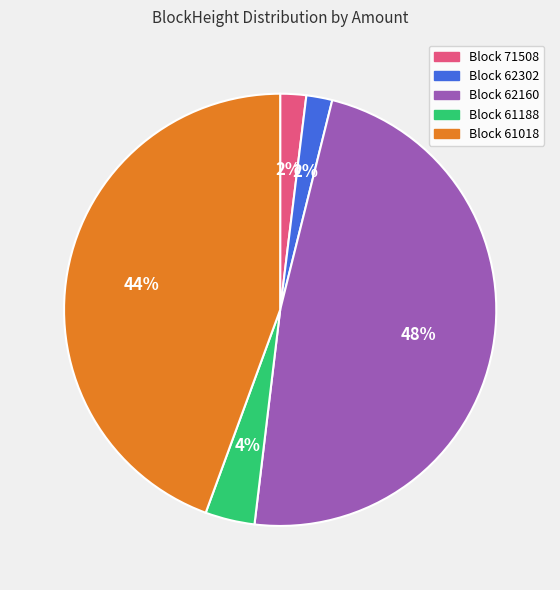

Combined, do Block 61188 and Block 71508 account for over 50%?

No